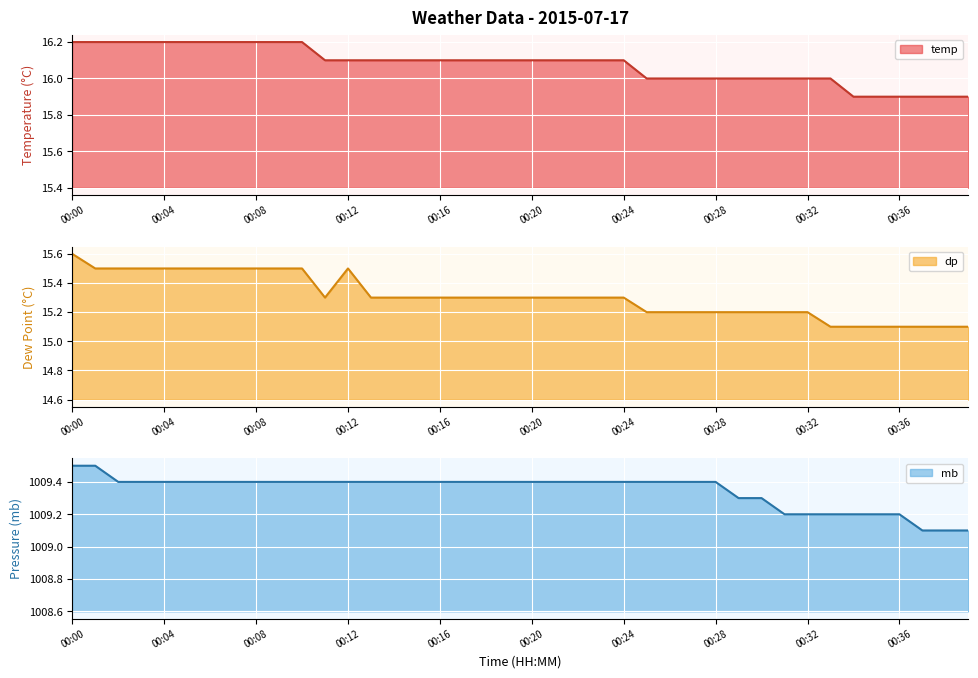

Which series has the widest spread of values?

dp